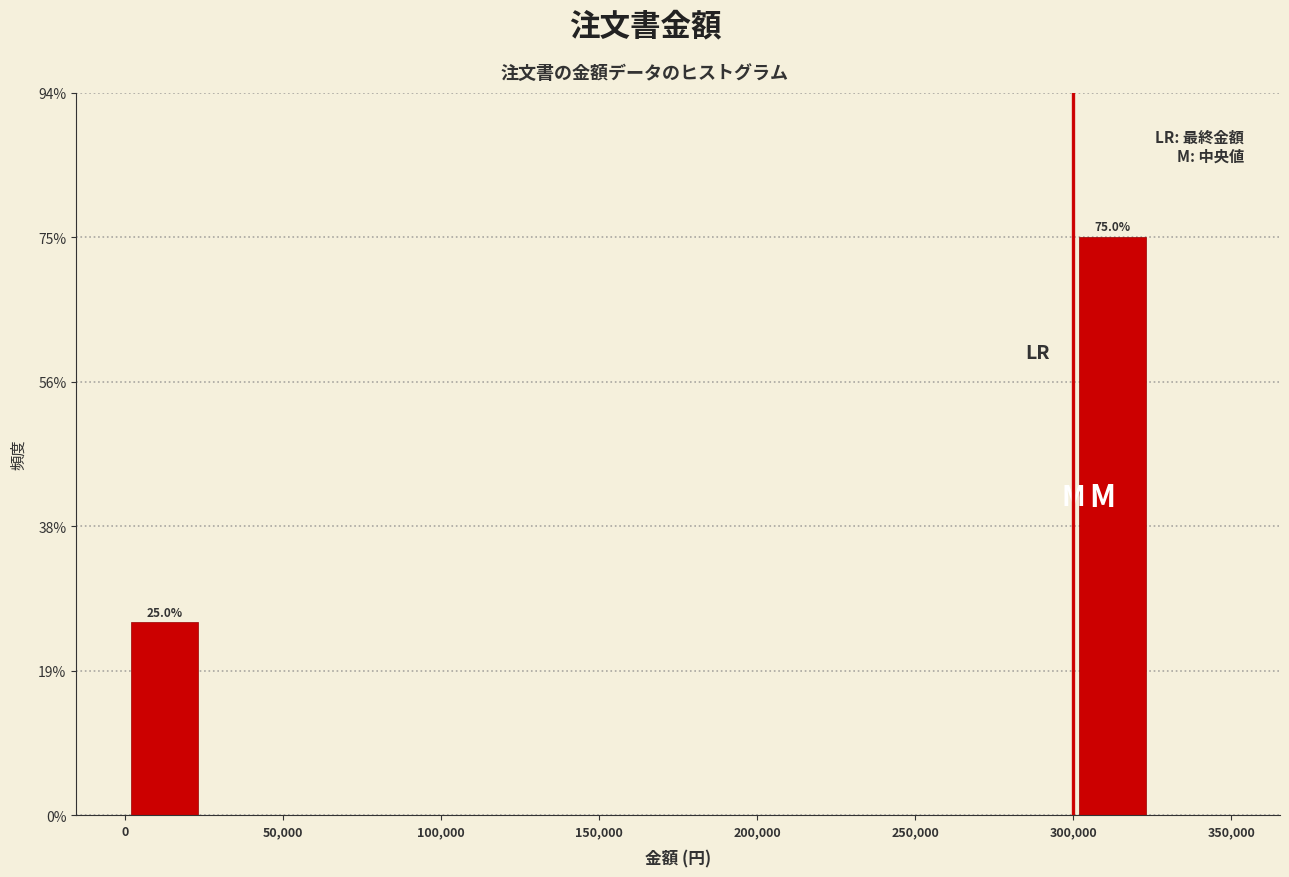

Over which range of the x-axis is the bar tallest?

300000 to 325000